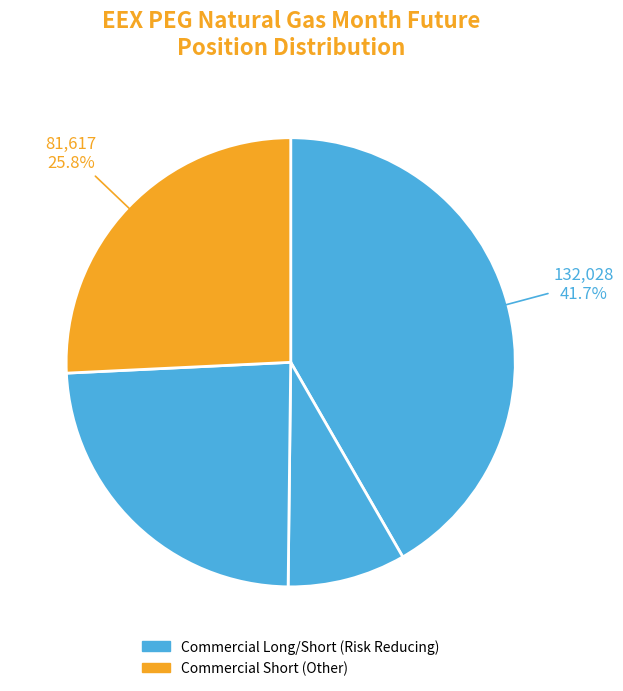

Is there any slice that represents more than half of the pie?

No